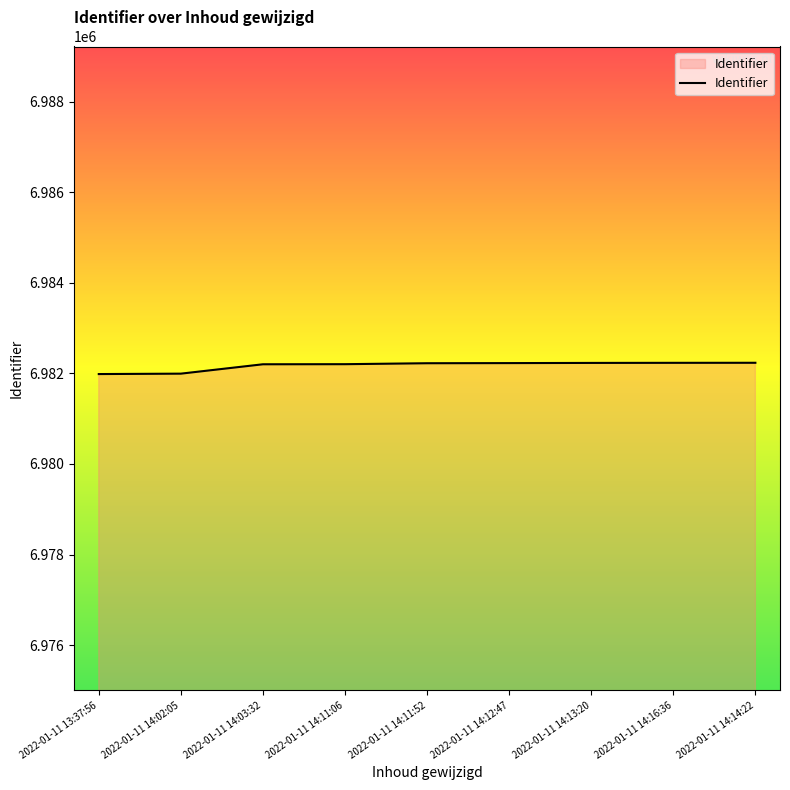

Approximately how many times larger is the value at 2022-01-11 14:14:22 compared to 2022-01-11 14:13:20?

1.0